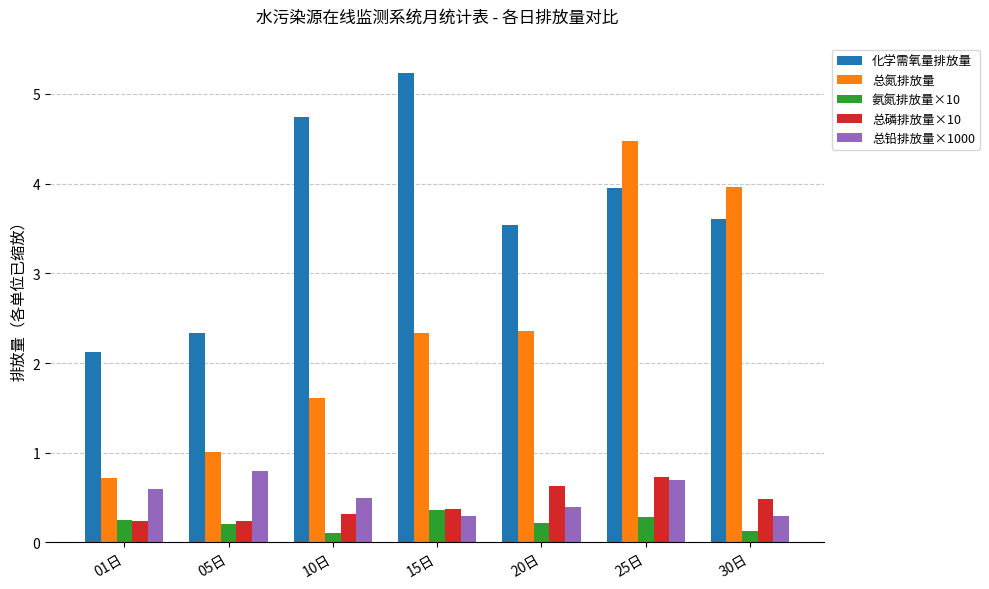

What is the difference between the maximum and minimum values in the 氨氮排放量×10 series?

0.3